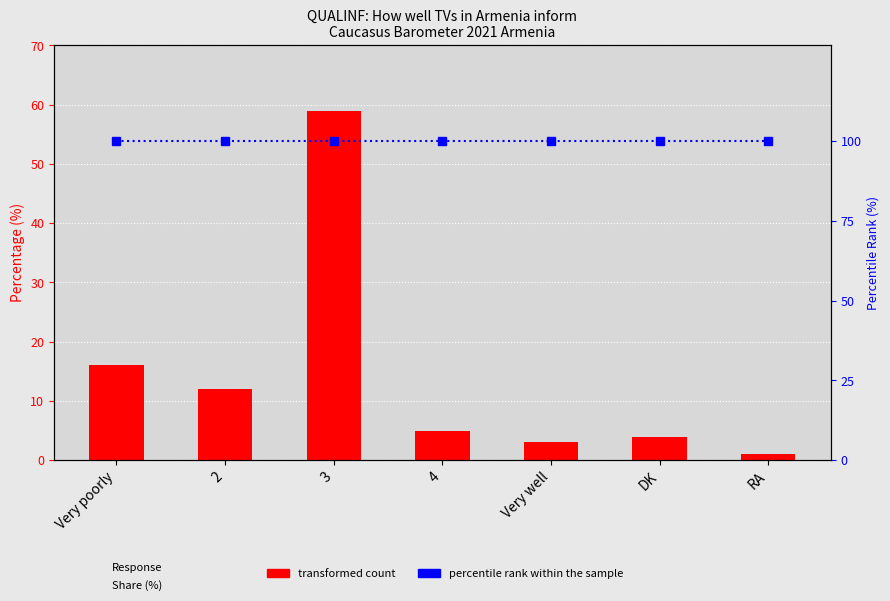

What position from the right is 4?

4